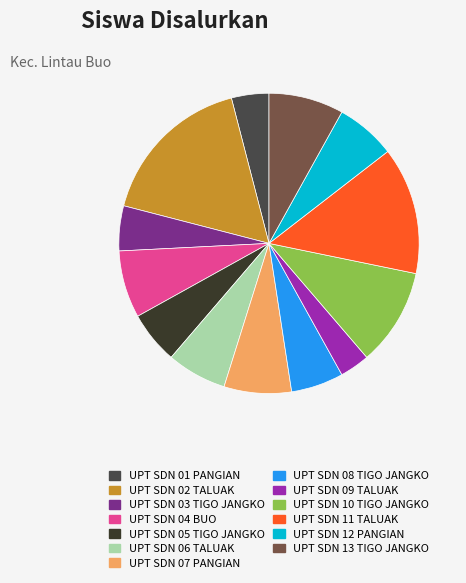

How many segments does this pie chart have?

13